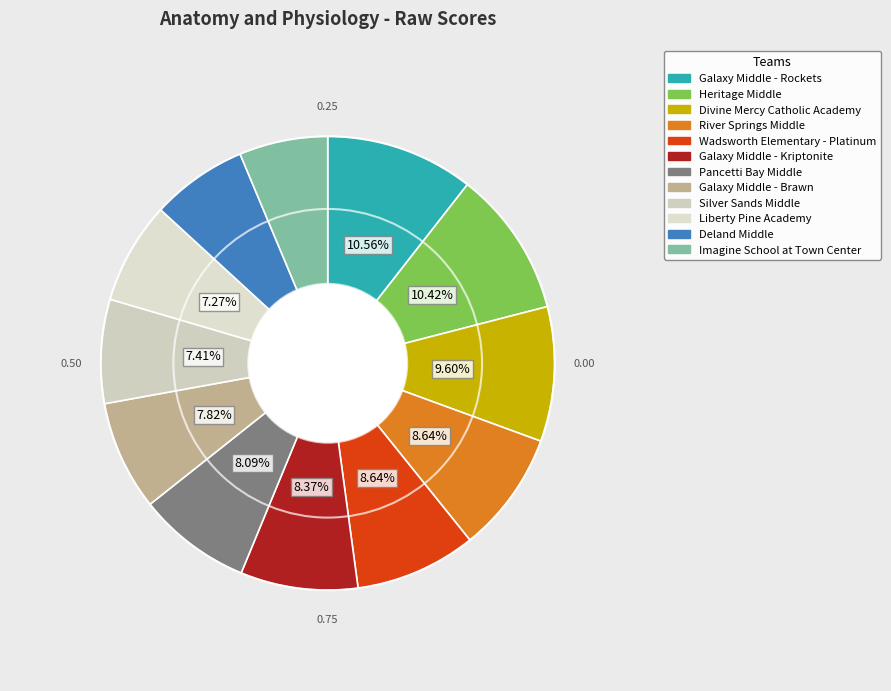

To the nearest percent, what is the average slice percentage?

8%